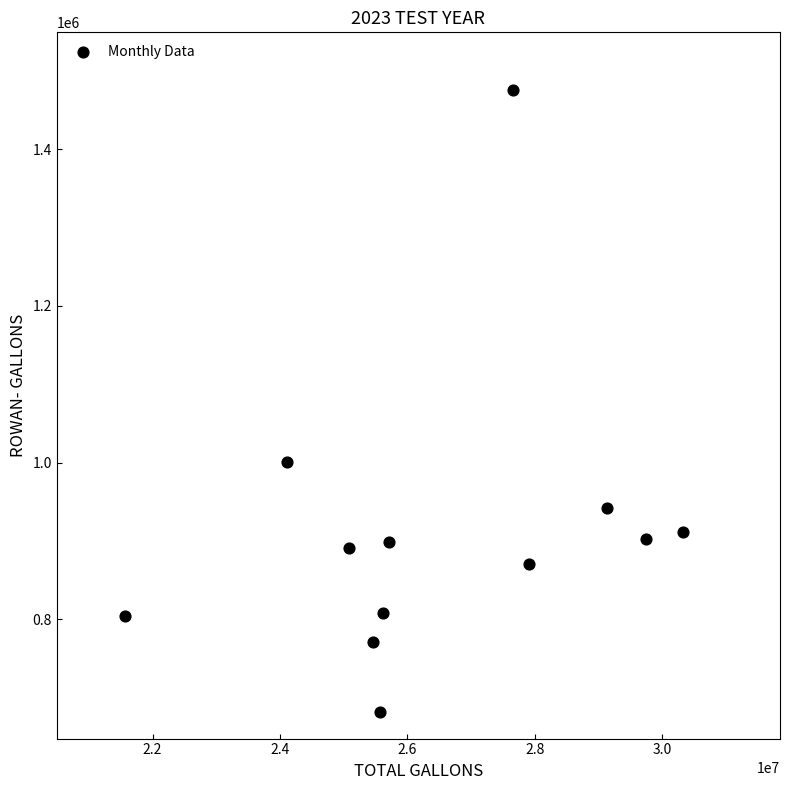

What Y value in the scatter plot is closest to 1078600?

1000700